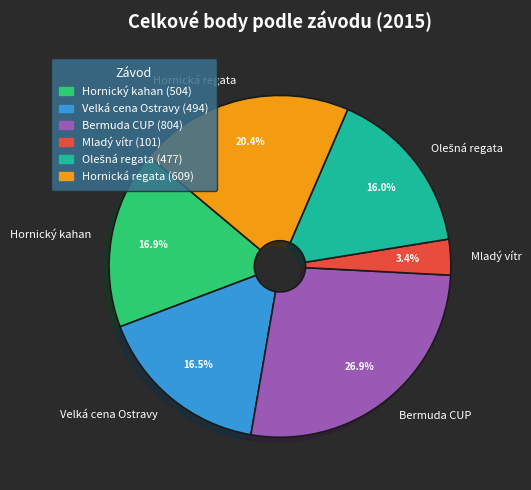

Is it true that Hornický kahan is 17% of the pie?

True